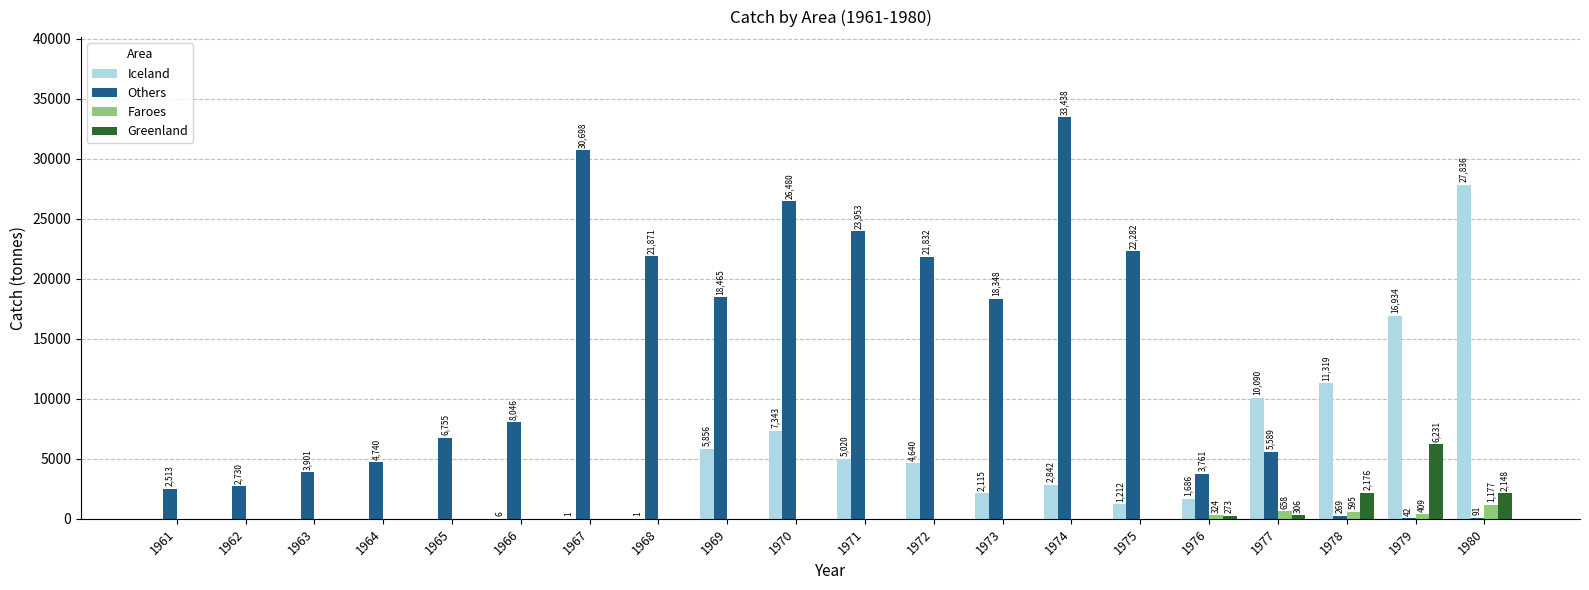

What is the spread (max minus min) of values at 1979?

16892